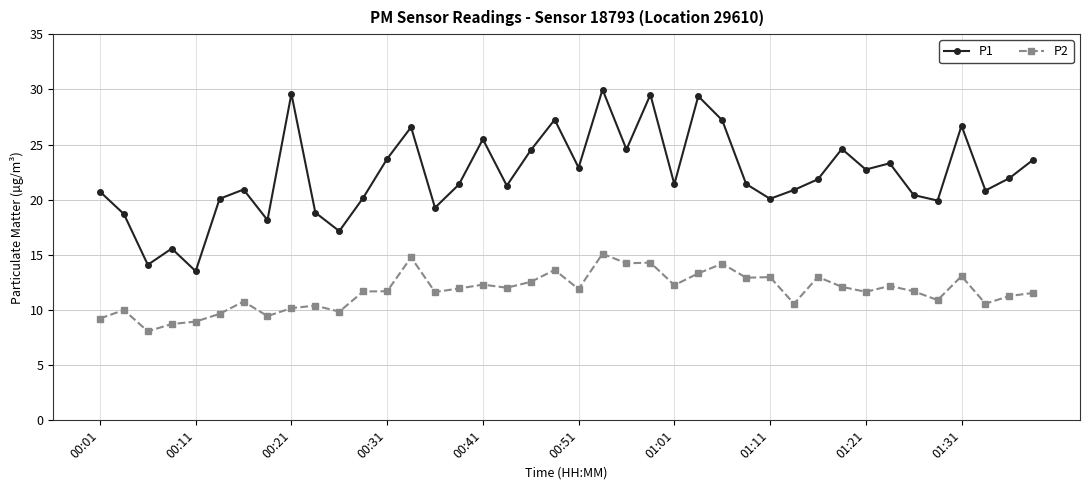

Rank the series by their maximum value, from highest to lowest.

P1, P2